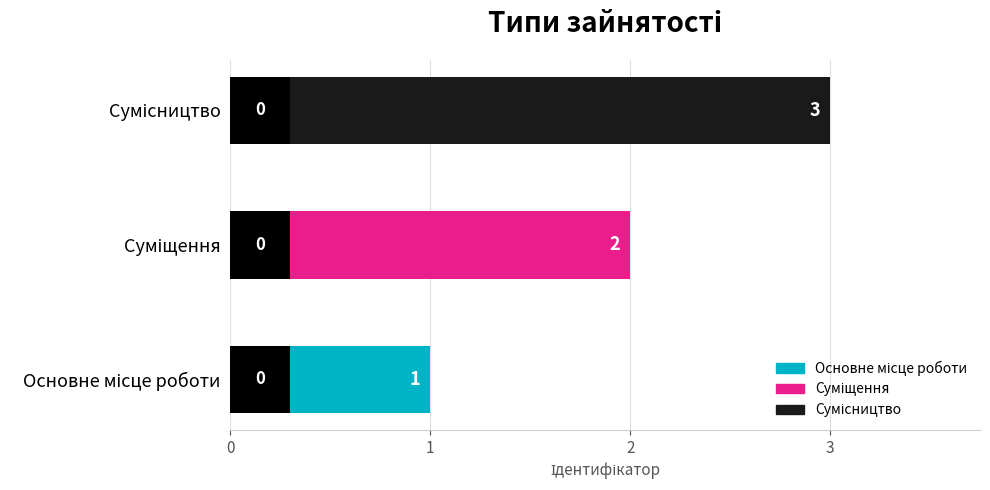

What is the ratio of the value at Суміщення to the value at Сумісництво?

0.7